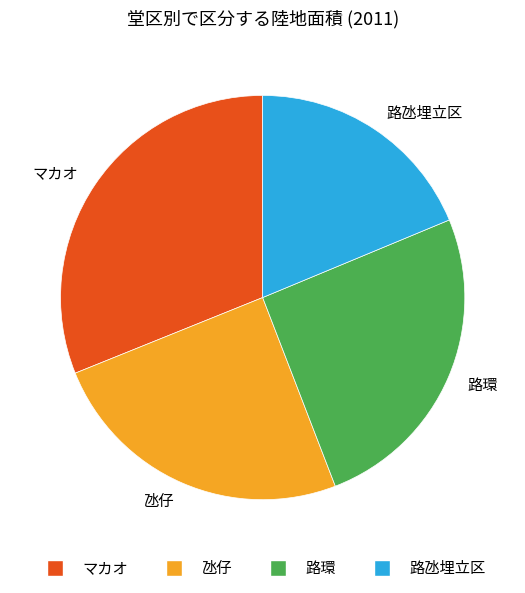

How many segments does this pie chart have?

4